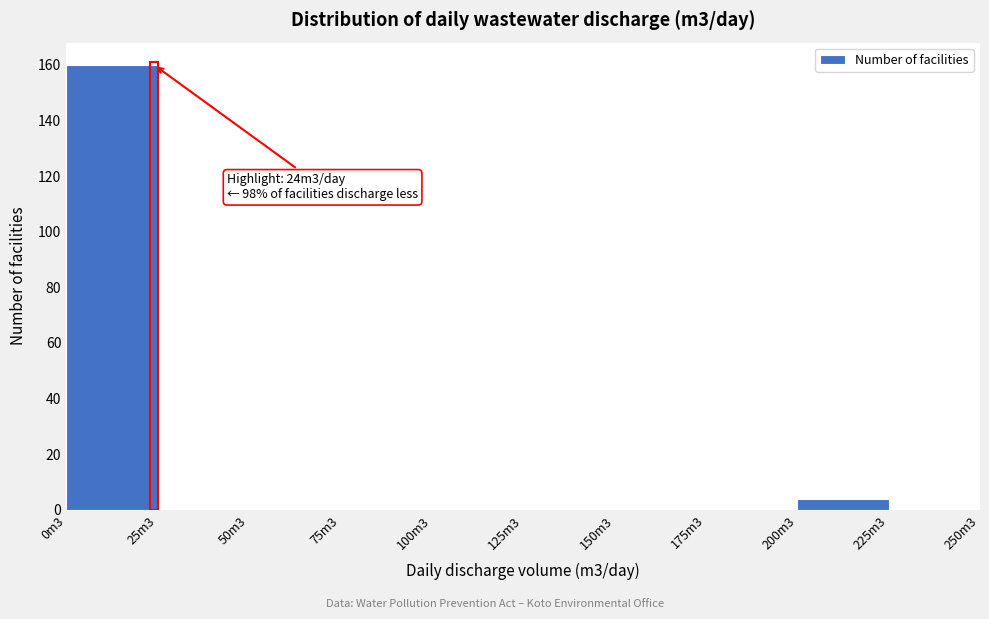

Reading left to right, extract all data points from this chart.

0m3=160	25m3=0	50m3=0	75m3=0	100m3=0	125m3=0	150m3=0	175m3=0	200m3=4	225m3=0